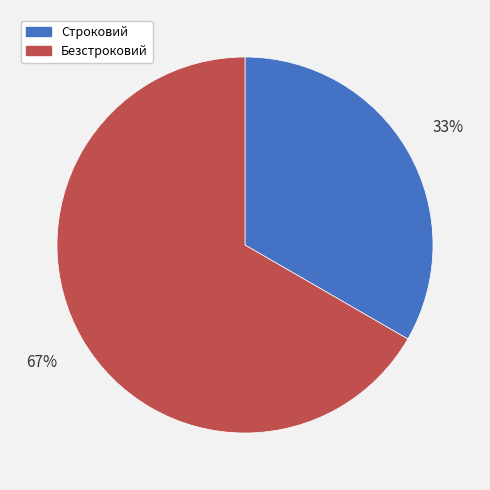

What percentage is the Строковий slice, to the nearest percent?

33%